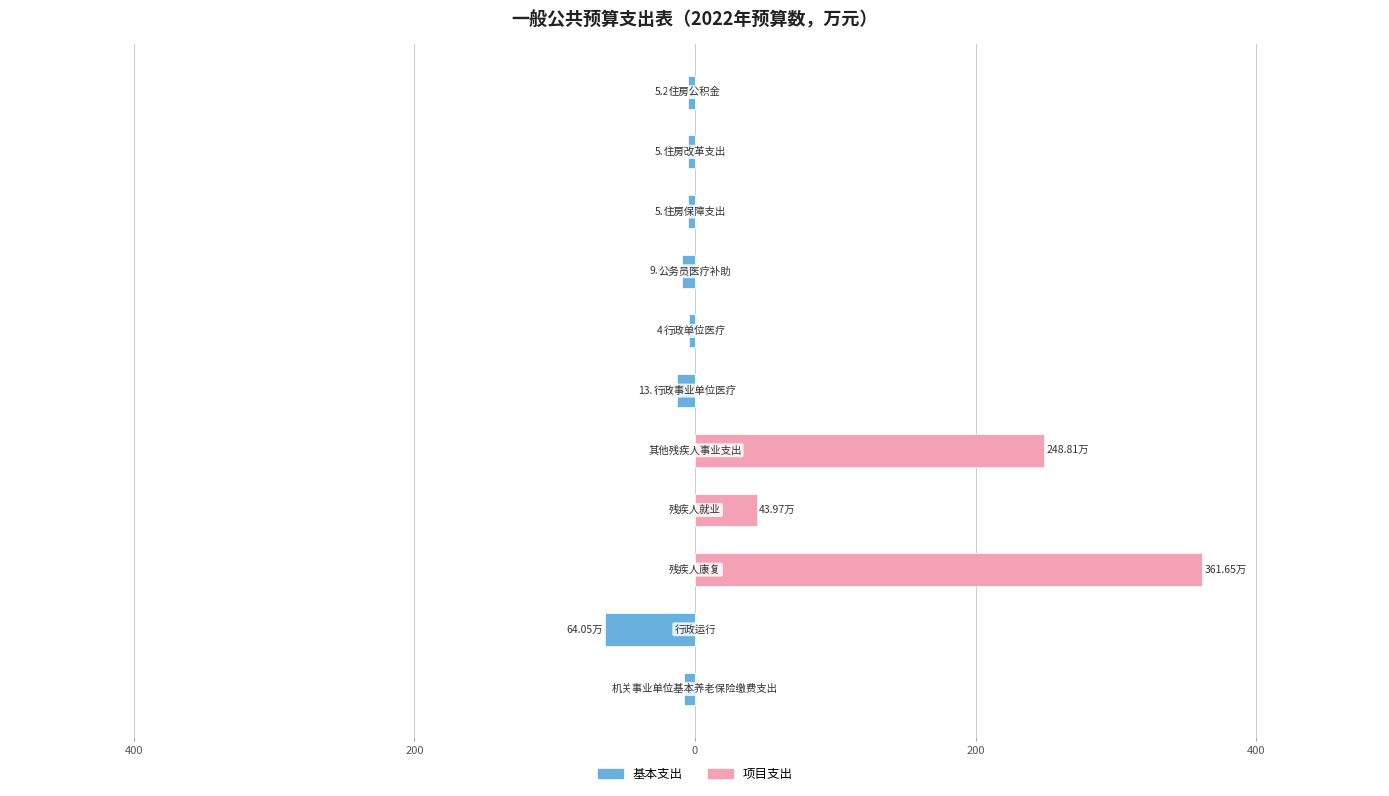

What value does the 基本支出 series have at 10?

-5.3